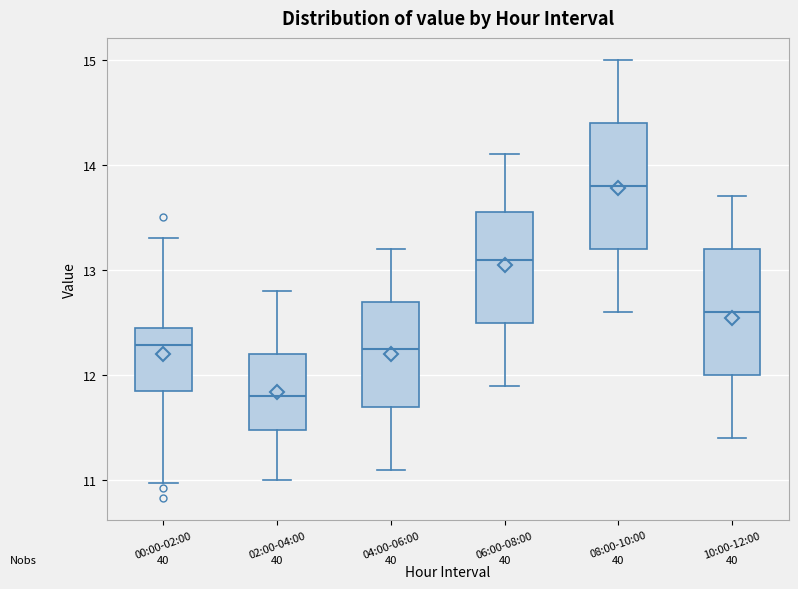

Reading left to right, transcribe this box plot: for each box, give where its median line is, the range the box spans, and where its two whiskers end, as read against the y-axis. The values are not printed on the chart, so give them approximately, as read against the axis.

00:00-02:00: median 12.3, box 11.8 to 12.4, whiskers 11.0 to 13.3
02:00-04:00: median 11.8, box 11.5 to 12.2, whiskers 11.0 to 12.8
04:00-06:00: median 12.3, box 11.7 to 12.7, whiskers 11.1 to 13.2
06:00-08:00: median 13.1, box 12.5 to 13.6, whiskers 11.9 to 14.1
08:00-10:00: median 13.8, box 13.2 to 14.4, whiskers 12.6 to 15.0
10:00-12:00: median 12.6, box 12.0 to 13.2, whiskers 11.4 to 13.7